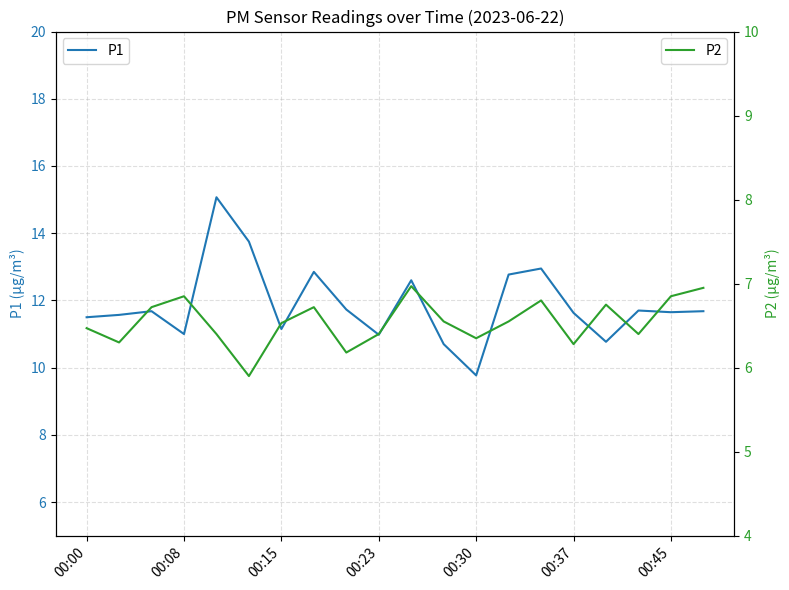

What is the highest value of the P2 series?

7.0